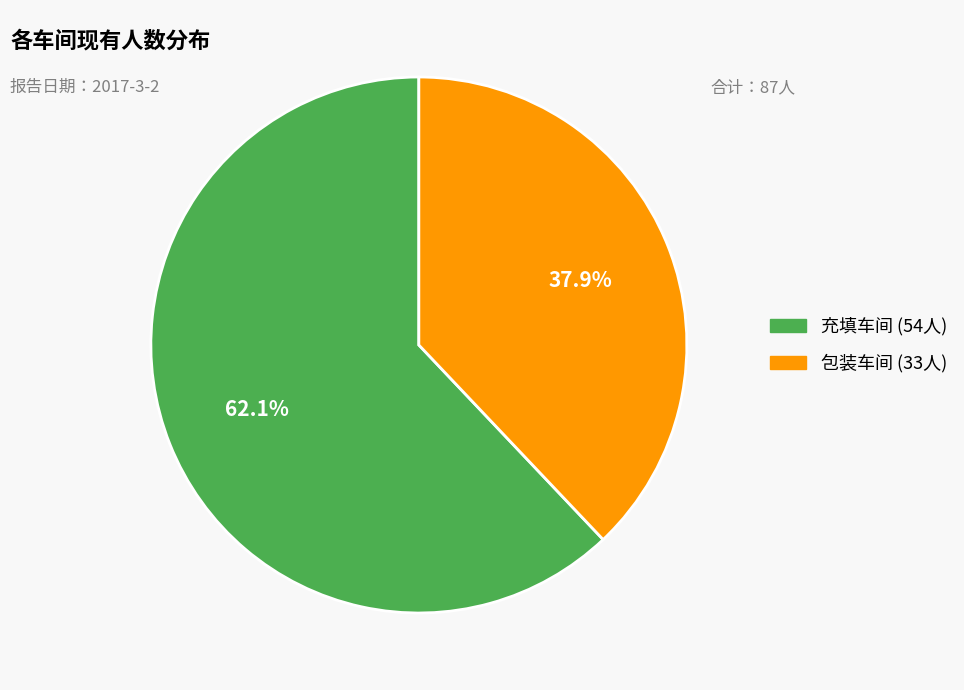

How many segments does this pie chart have?

2